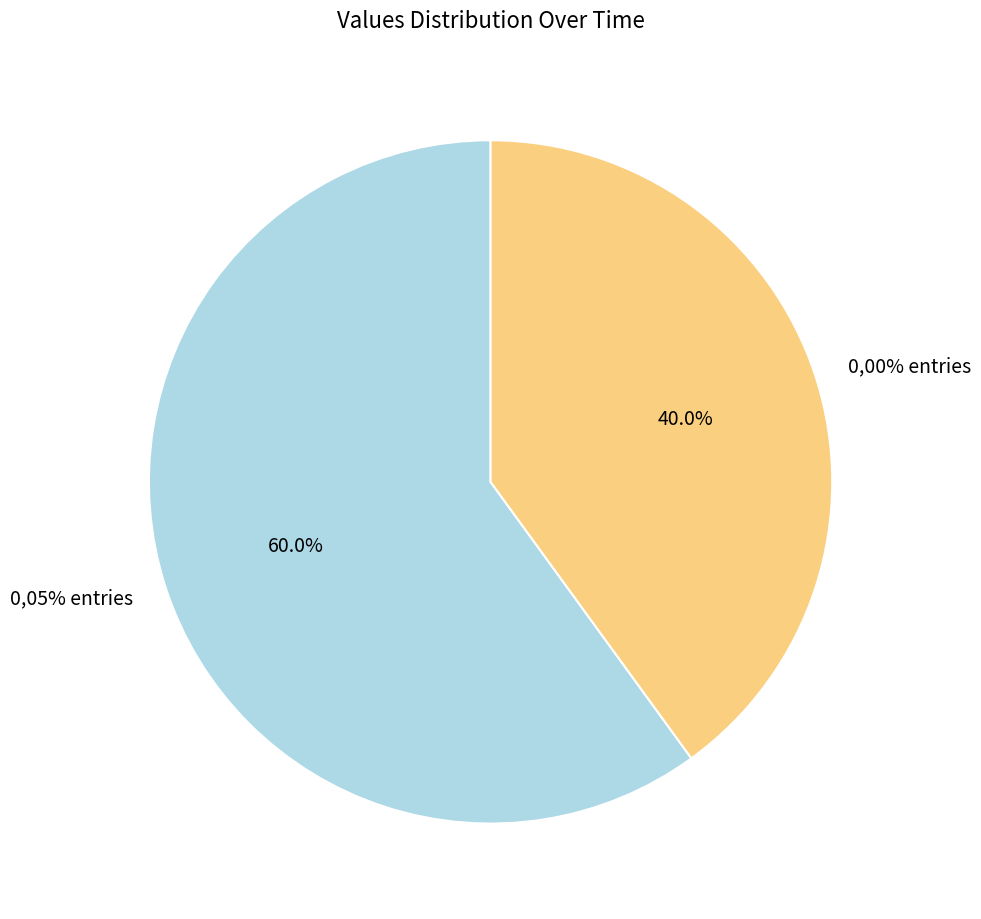

Is it true that 2015-10-05 11:29:19 is 1% of the pie?

False